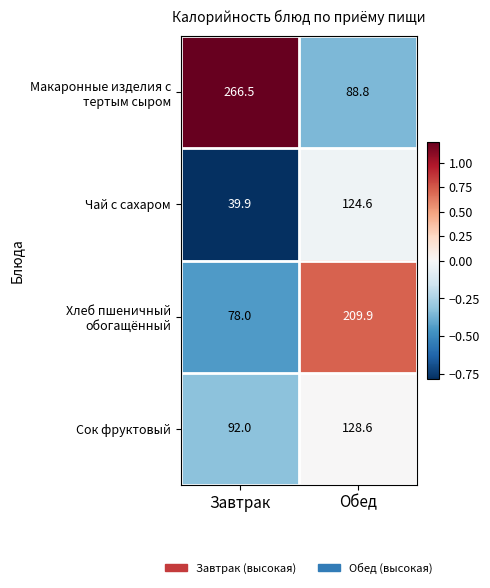

The Чай с сахаром series shows 124.6 at Обед. True or false?

True